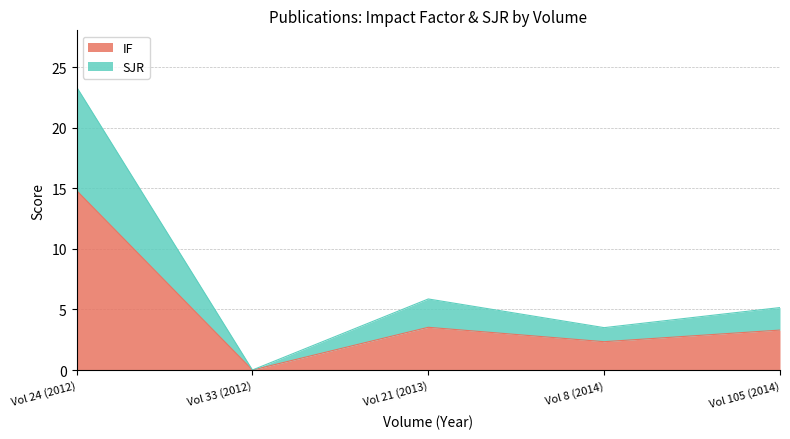

Where does the IF series first go above 3?

Vol 24 (2012)